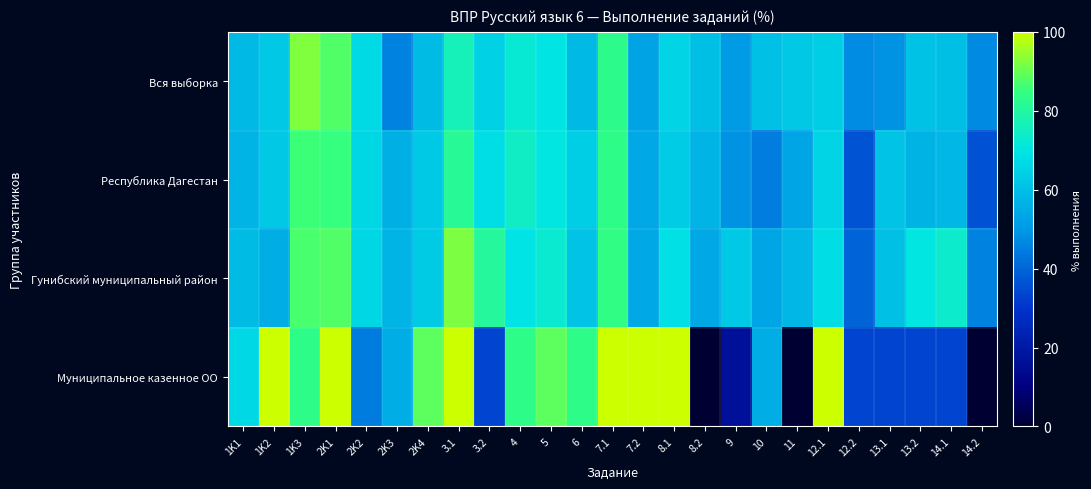

Reading left to right, what are all the values shown in this chart?

Вся выборка: 1K1=58.5	1K2=62.1	1K3=92.5	2K1=87.7	2K2=66.8	2K3=45.9	2K4=59.2	3.1=76.2	3.2=64.6	4=72.5	5=70.1	6=58.9	7.1=82.9	7.2=52.8	8.1=65.5	8.2=59.8	9=50.6	10=60.4	11=62.4	12.1=63.9	12.2=47.4	13.1=48.7	13.2=60.9	14.1=60.1	14.2=46.9
Республика Дагестан: 1K1=57.2	1K2=62.1	1K3=85.8	2K1=84.8	2K2=66.3	2K3=56.0	2K4=62.7	3.1=81.5	3.2=68.3	4=74.6	5=70.5	6=63.8	7.1=83.3	7.2=54.1	8.1=63.6	8.2=57.1	9=49.2	10=44.8	11=53.4	12.1=65.6	12.2=36.7	13.1=61.0	13.2=56.7	14.1=57.9	14.2=36.1
Гунибский муниципальный район: 1K1=59.2	1K2=55.6	1K3=86.7	2K1=87.6	2K2=66.3	2K3=57.2	2K4=63.1	3.1=92.1	3.2=80.8	4=69.8	5=72.7	6=61.3	7.1=84.2	7.2=54.2	8.1=68.6	8.2=54.2	9=62.7	10=53.5	11=58.2	12.1=67.8	12.2=39.8	13.1=60.5	13.2=70.6	14.1=73.7	14.2=45.8
Муниципальное казенное ОО: 1K1=66.7	1K2=100.0	1K3=83.3	2K1=100.0	2K2=44.4	2K3=55.6	2K4=88.9	3.1=100.0	3.2=33.3	4=83.3	5=88.9	6=83.3	7.1=100.0	7.2=100.0	8.1=100.0	8.2=0.0	9=16.7	10=55.6	11=0.0	12.1=100.0	12.2=33.3	13.1=33.3	13.2=33.3	14.1=33.3	14.2=0.0